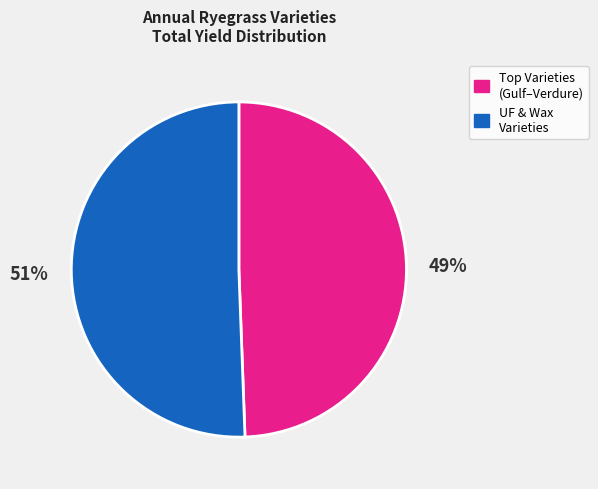

How many segments does this pie chart have?

2